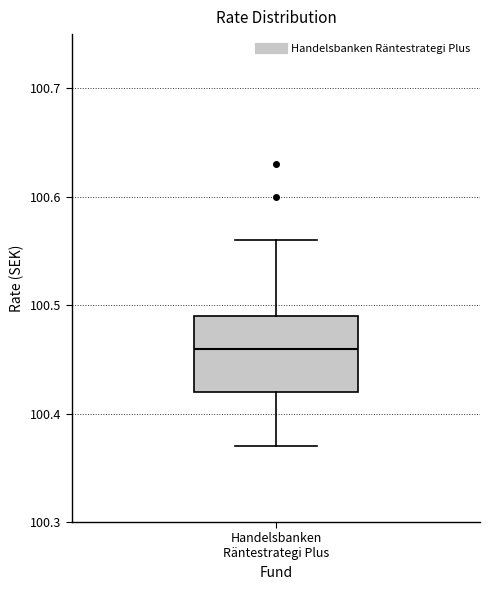

Where is the lower edge of the box for Handelsbanken Räntestrategi Plus on the y-axis? The values are not printed on the chart, so give them approximately, as read against the axis.

100.42